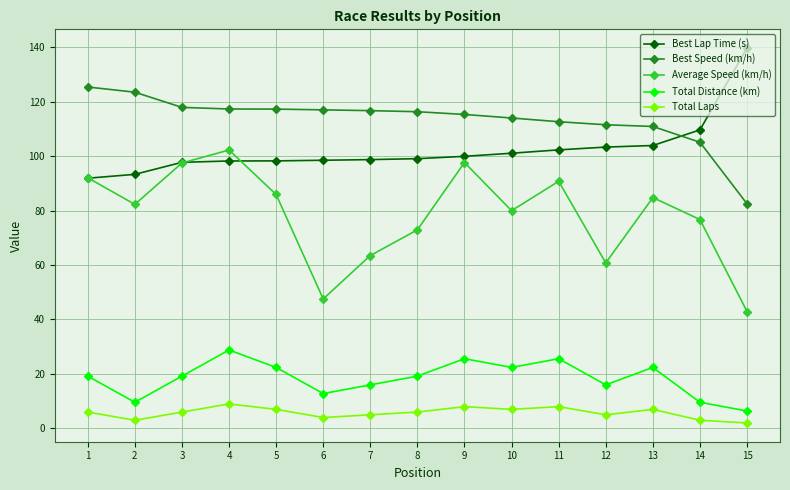

Is the value of Total Laps at 6 greater than the value of Best Speed (km/h) at 7?

No